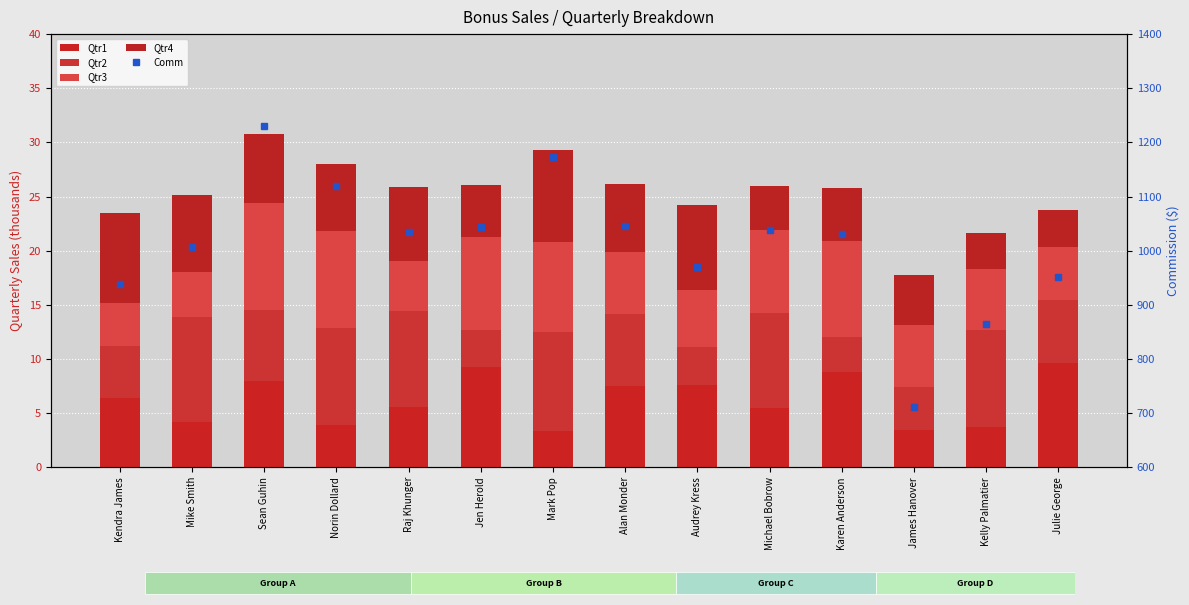

Reading left to right, list all the values displayed in this chart.

Qtr1: 6.4	4.2	8.0	3.9	5.5	9.3	3.3	7.5	7.6	5.5	8.8	3.4	3.7	9.6
Qtr2: 4.8	9.6	6.5	8.9	8.9	3.4	9.2	6.6	3.5	8.7	3.2	4.0	8.9	5.9
Qtr3: 4.0	4.2	9.9	9.0	4.6	8.6	8.3	5.8	5.3	7.7	8.9	5.8	5.7	4.9
Qtr4: 8.3	7.1	6.4	6.2	6.8	4.9	8.5	6.2	7.9	4.0	4.9	4.6	3.3	3.4
Comm: 937.7	1006.9	1230.8	1119.5	1034.5	1044.0	1172.2	1044.8	970.2	1037.5	1031.6	711.3	864.8	950.6